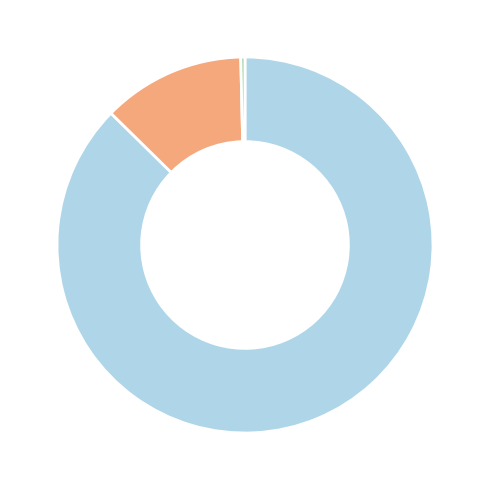

Is there a majority slice in this chart?

Yes